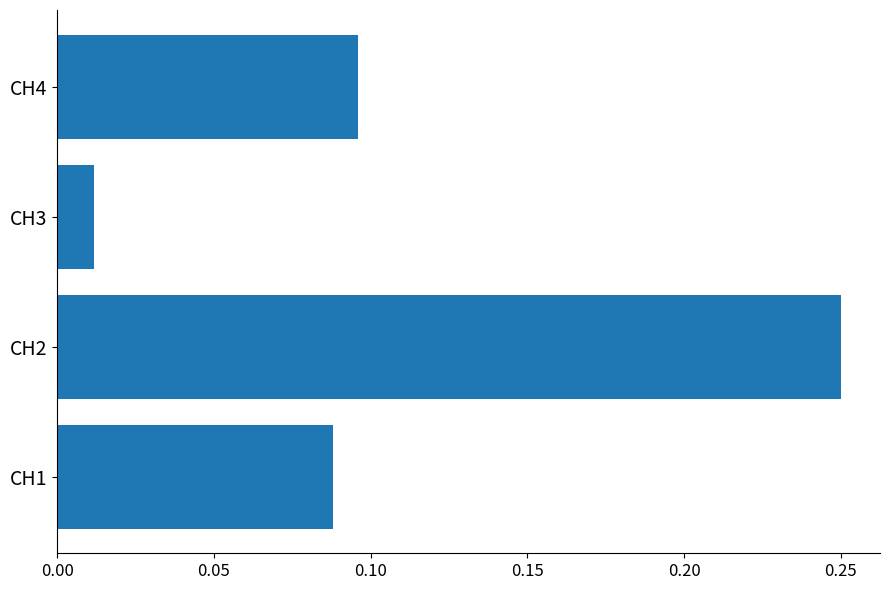

List the labels in order of value, smallest first.

CH3, CH1, CH4, CH2